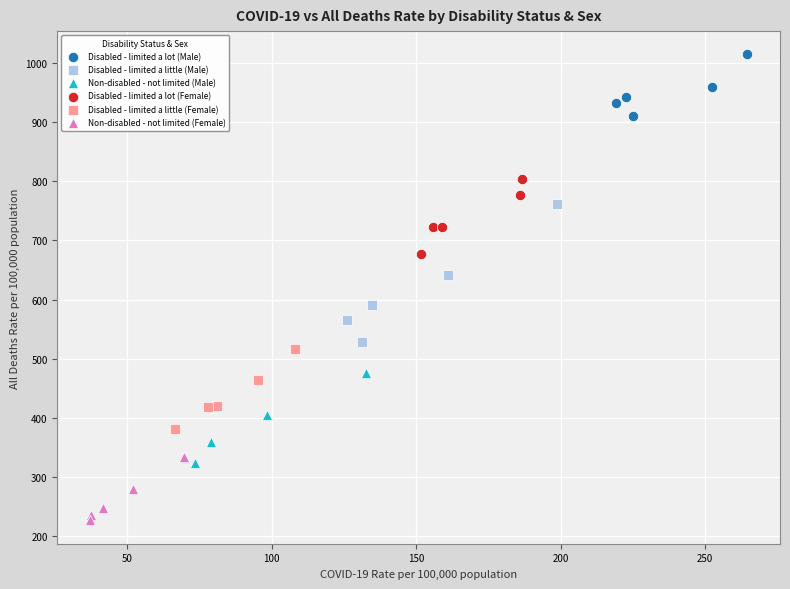

Which series has the largest Y range (max minus min)?

Disabled - limited a little (Male)